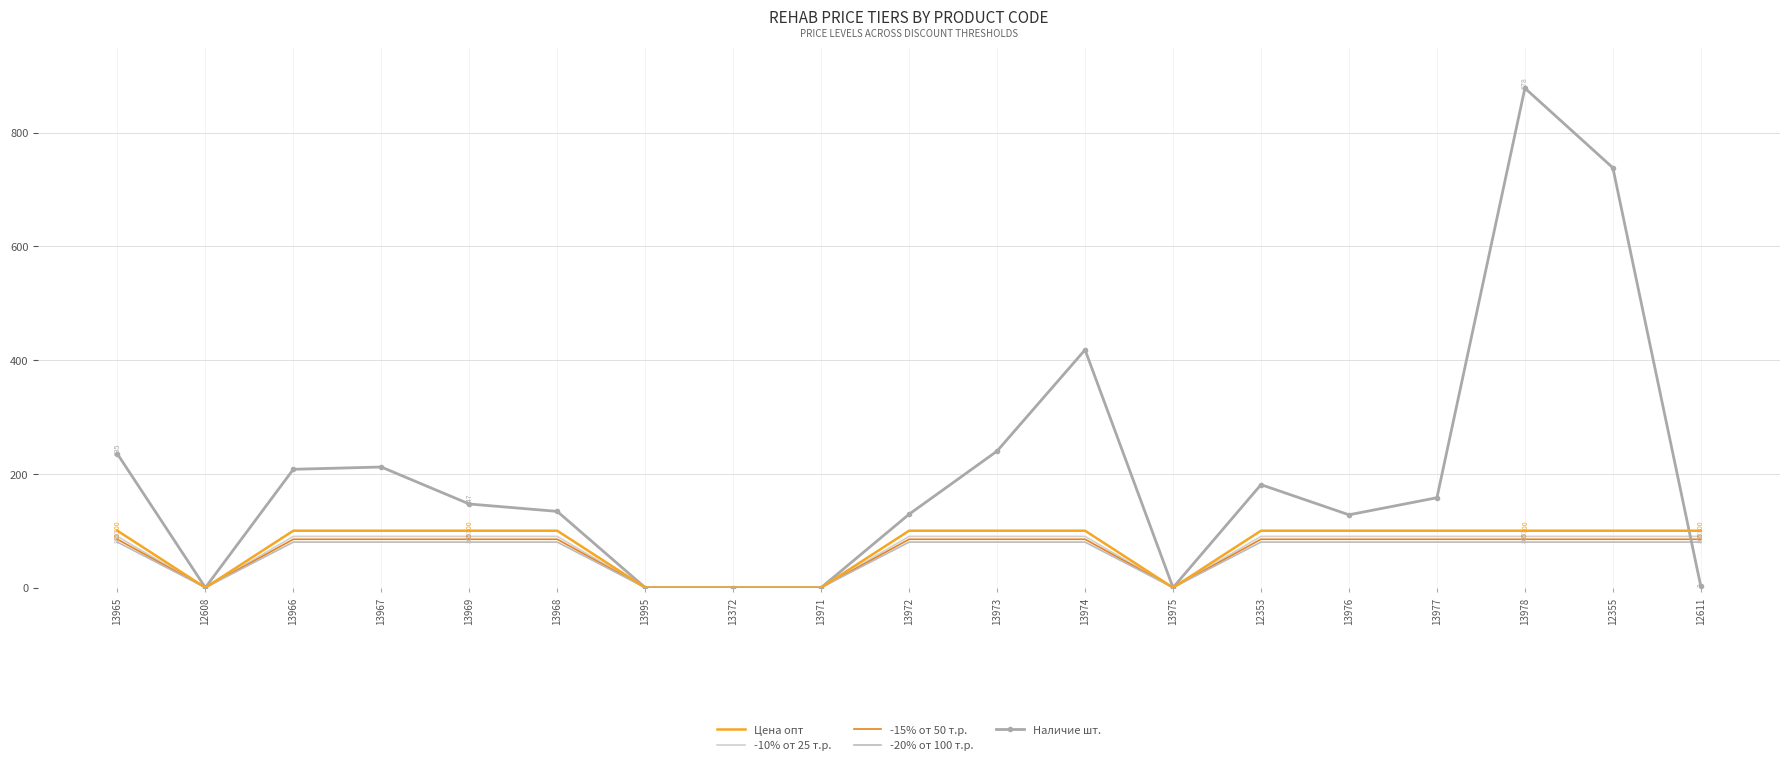

At how many categories does at least one series exceed 270?

3